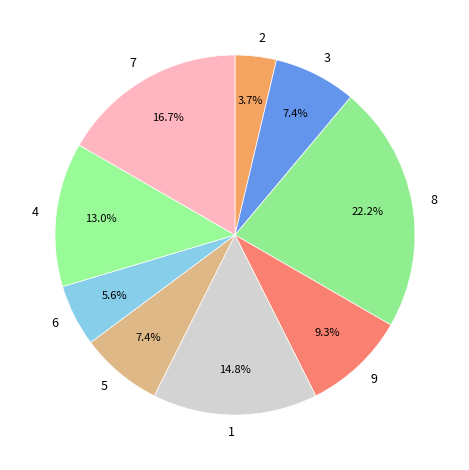

What percentage is the 5 slice, to the nearest percent?

7%